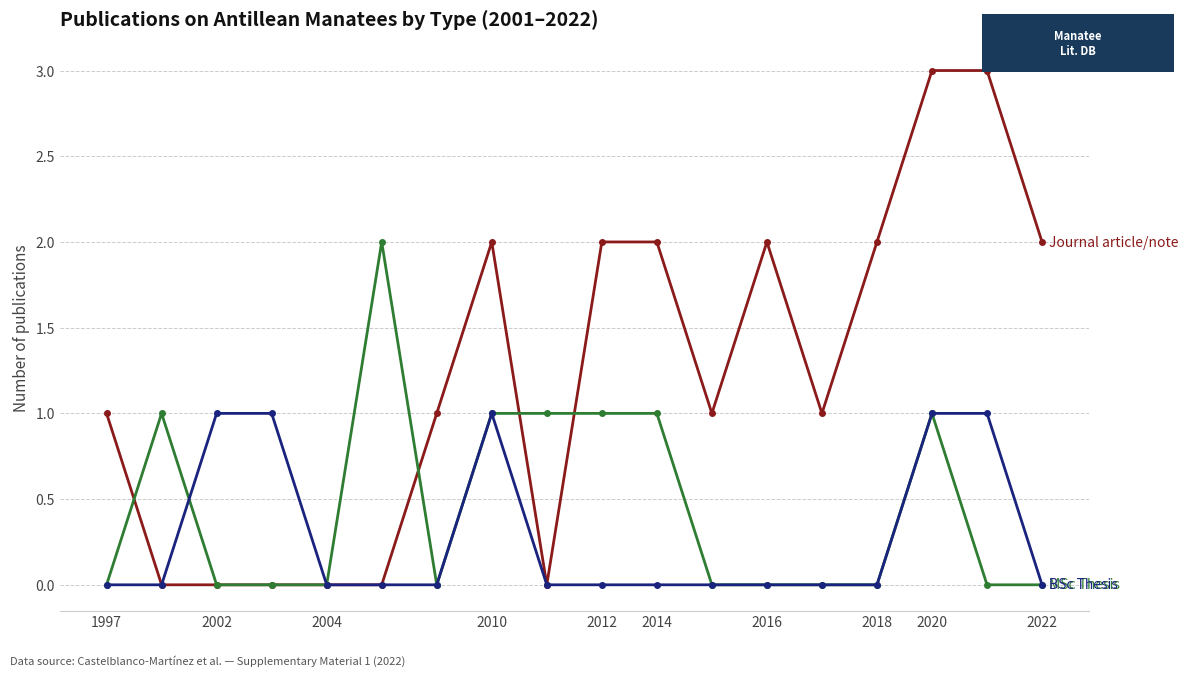

What is the maximum value shown in the chart?

3